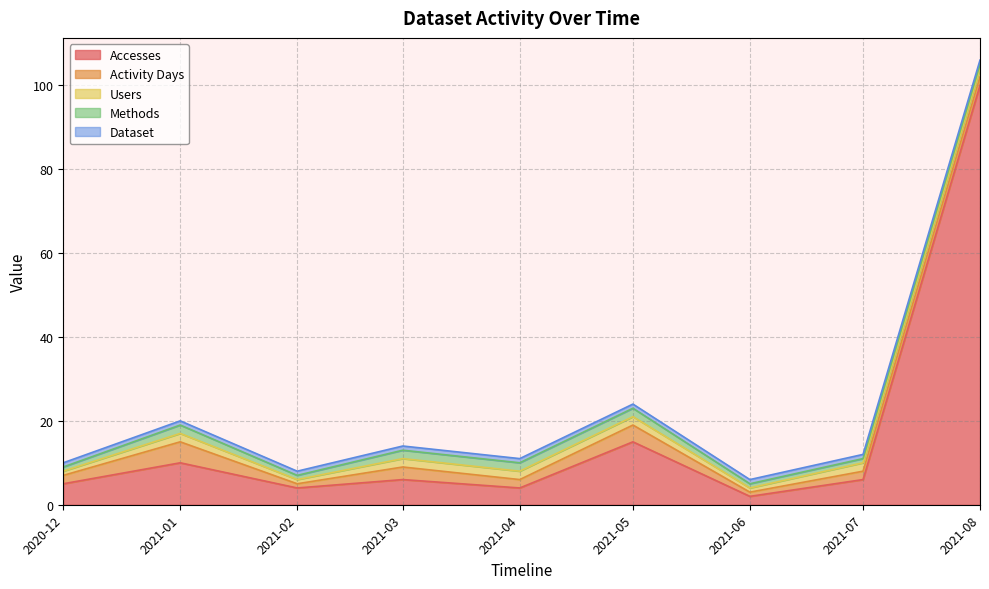

True or false: Activity Days has a value of 3 at 2021-08-01.

False